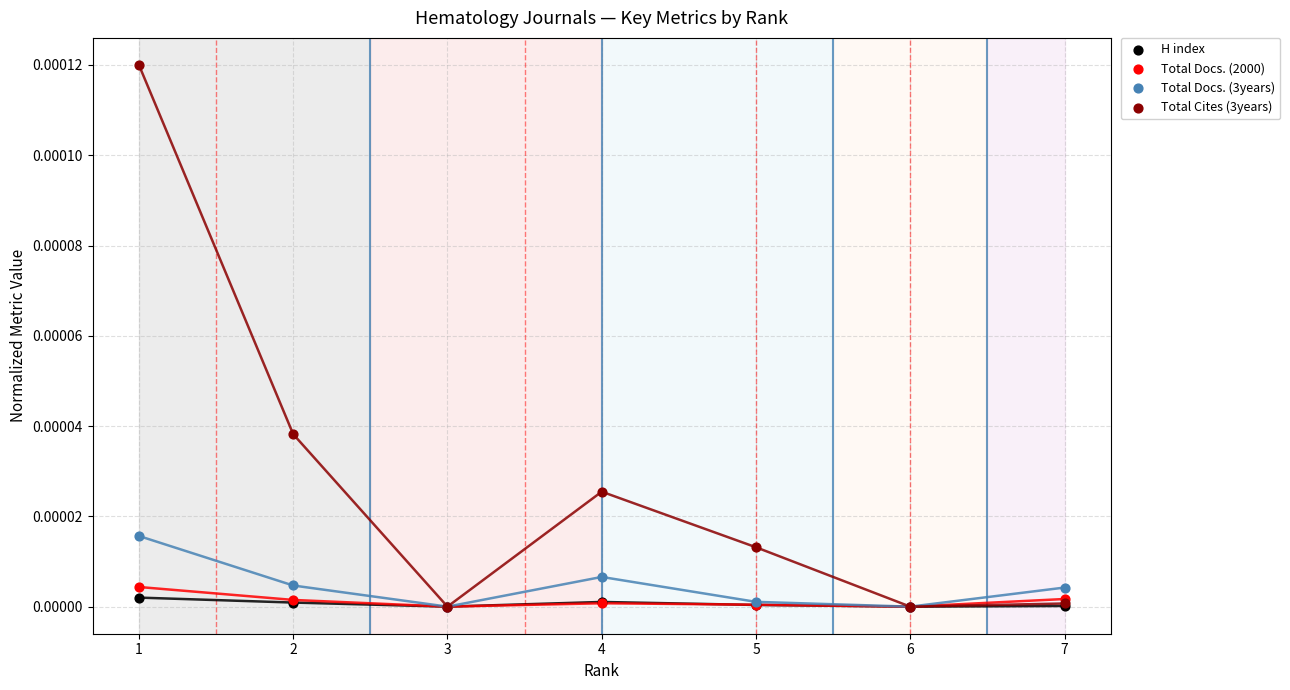

Which series contains the lowest Y value?

H index